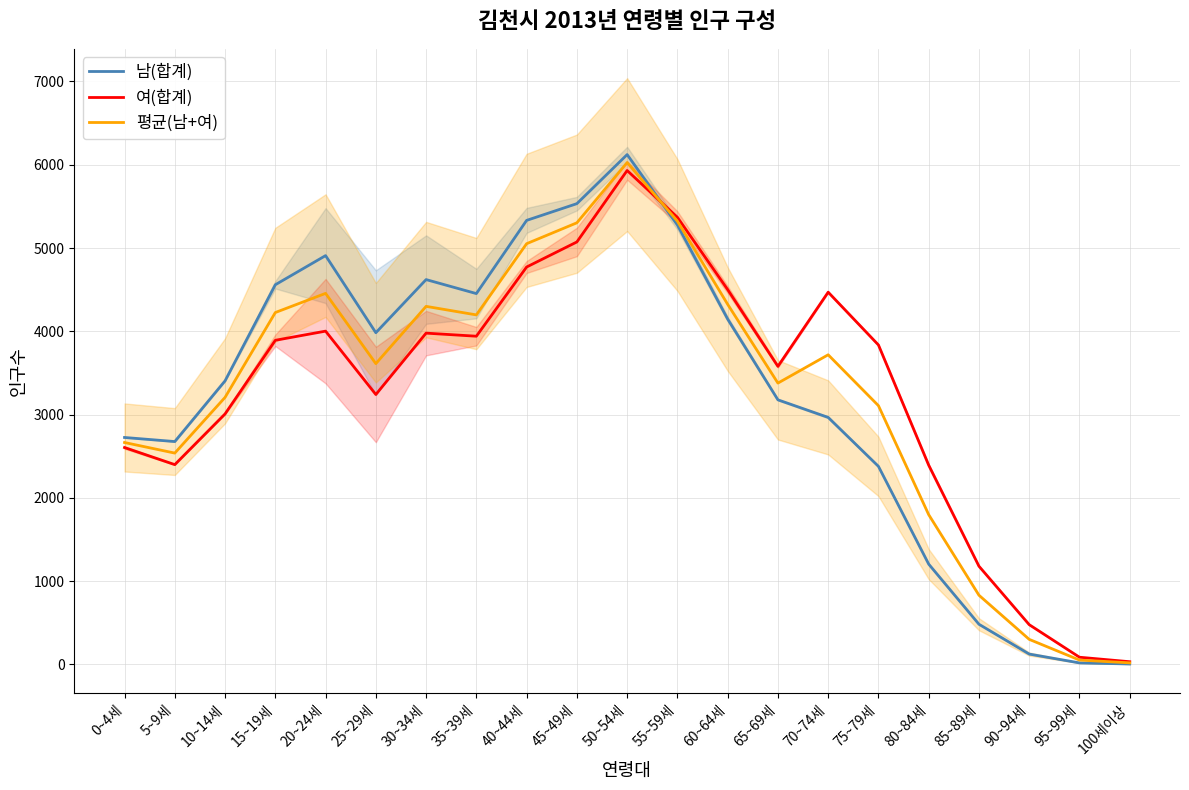

Reading left to right, transcribe all the data shown in this chart.

남(합계): 2725.0	2676.0	3405.0	4559.0	4909.0	3983.0	4621.0	4453.0	5332.0	5533.0	6122.0	5277.0	4147.0	3177.0	2966.0	2378.0	1204.0	482.0	124.0	18.0	5.0
여(합계): 2604.0	2399.0	3008.0	3892.0	4002.0	3241.0	3978.0	3941.0	4772.0	5073.0	5931.0	5369.0	4501.0	3579.0	4470.0	3836.0	2392.0	1179.0	477.0	86.0	32.0
평균(남+여): 2664.5	2537.5	3206.5	4225.5	4455.5	3612.0	4299.5	4197.0	5052.0	5303.0	6026.5	5323.0	4324.0	3378.0	3718.0	3107.0	1798.0	830.5	300.5	52.0	18.5